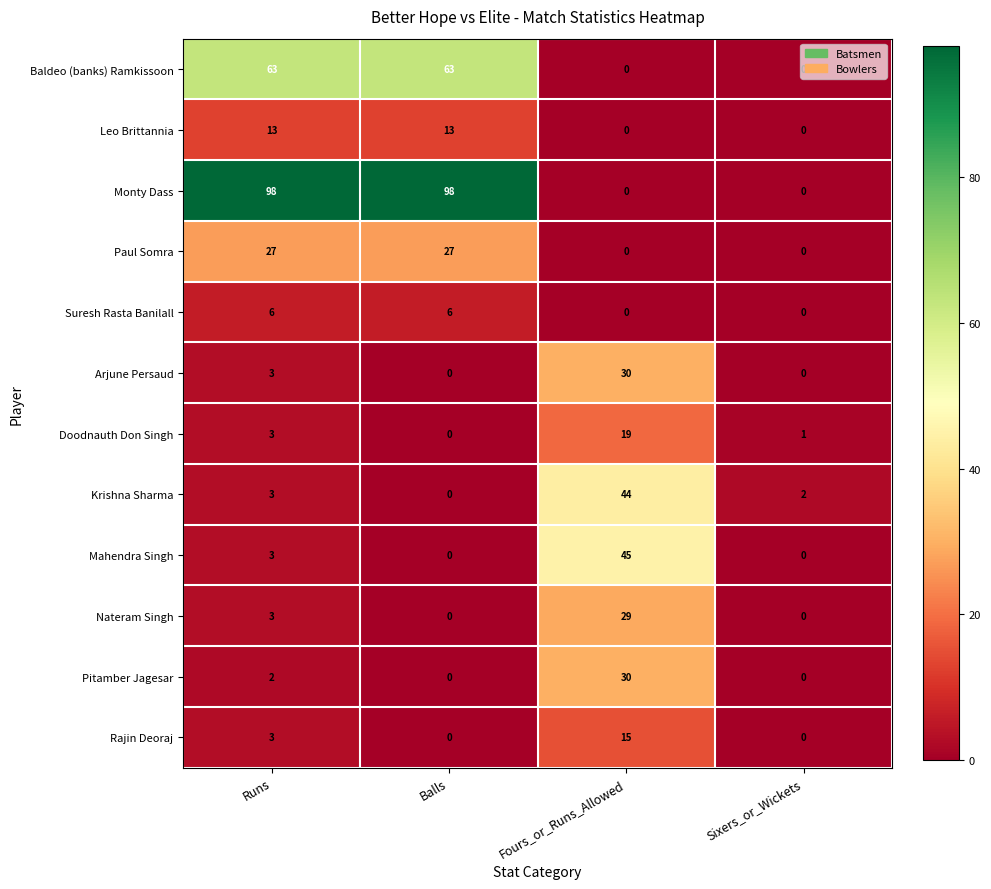

At how many categories does at least one series exceed 75?

2